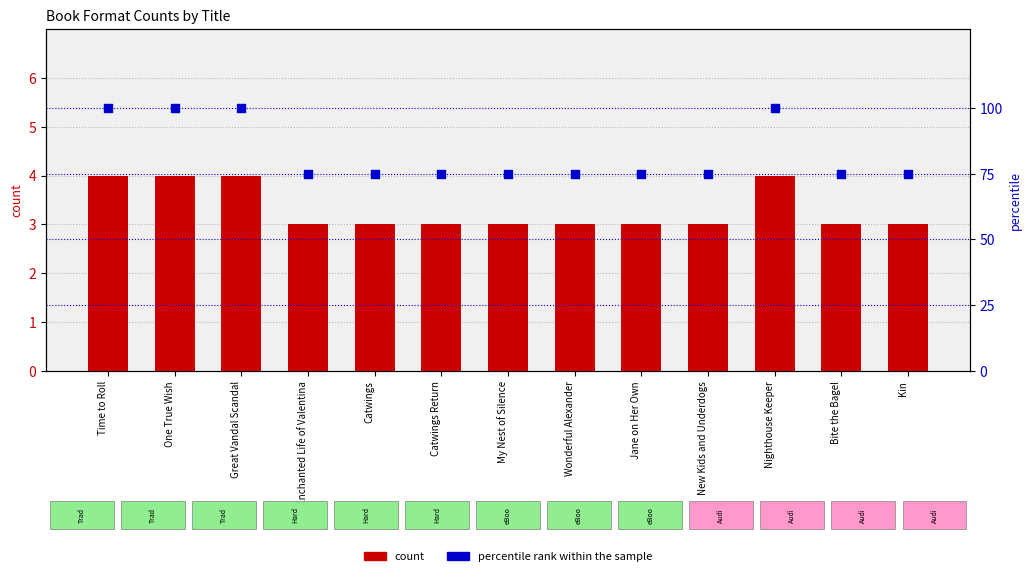

Which series contains the lowest Y value?

count